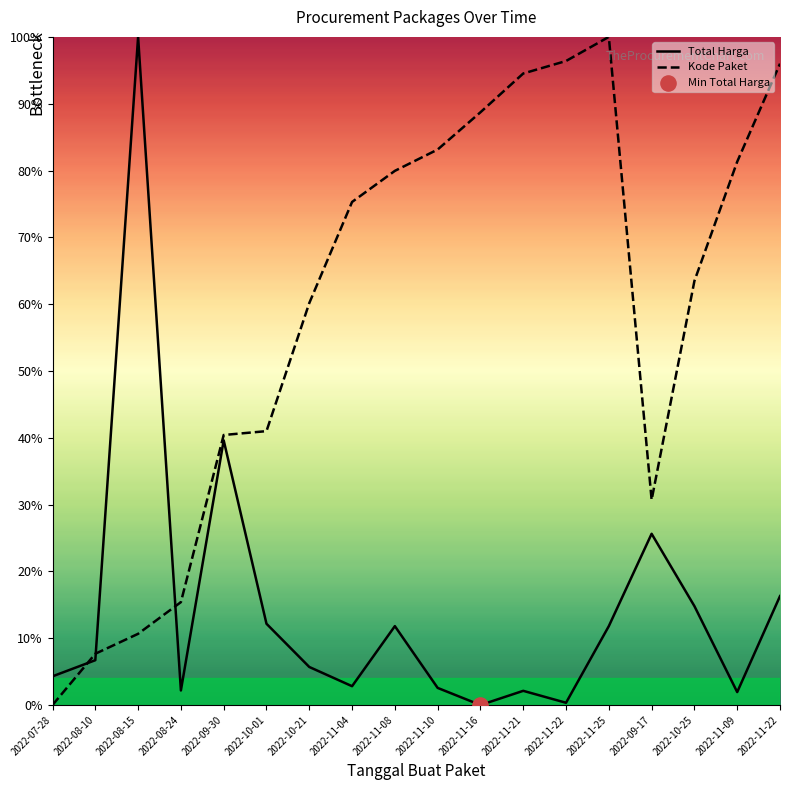

Which series reaches the minimum Y coordinate?

Total Harga